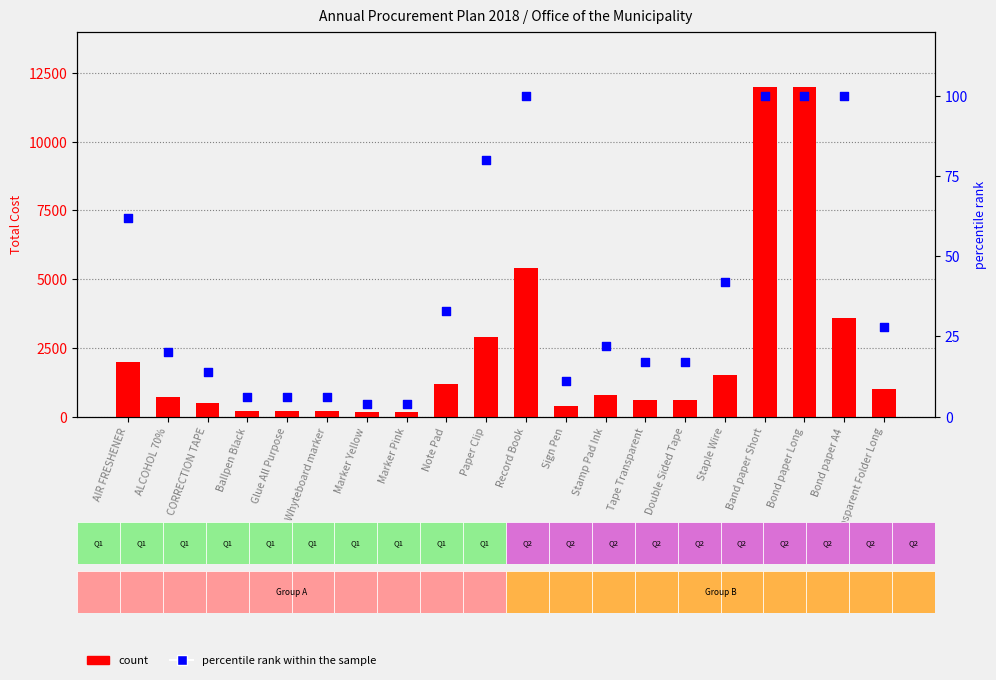

Which series reaches the minimum Y coordinate?

percentile rank within the sample